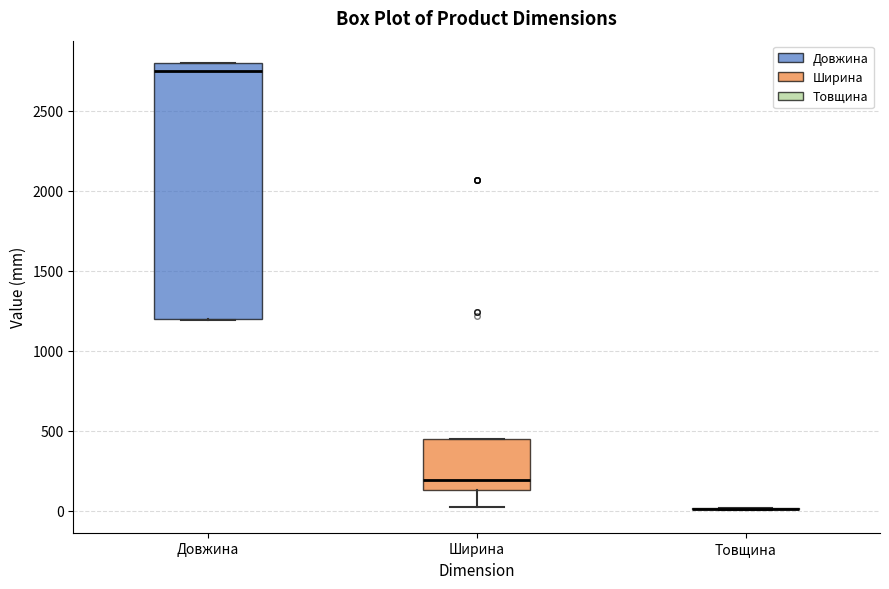

Which box is the tallest, from its lower edge to its upper edge?

Довжина